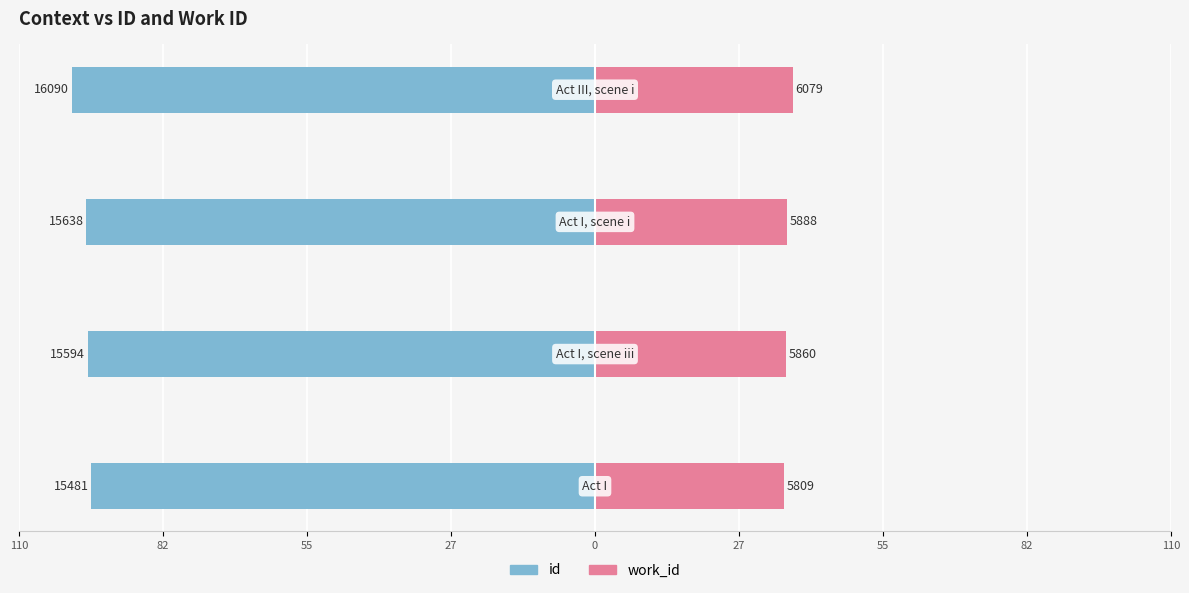

Reading left to right, extract all data points from this chart.

id: 110=-96.2	82=-96.9	55=-97.2	27=-100.0
work_id: 110=36.1	82=36.4	55=36.6	27=37.8